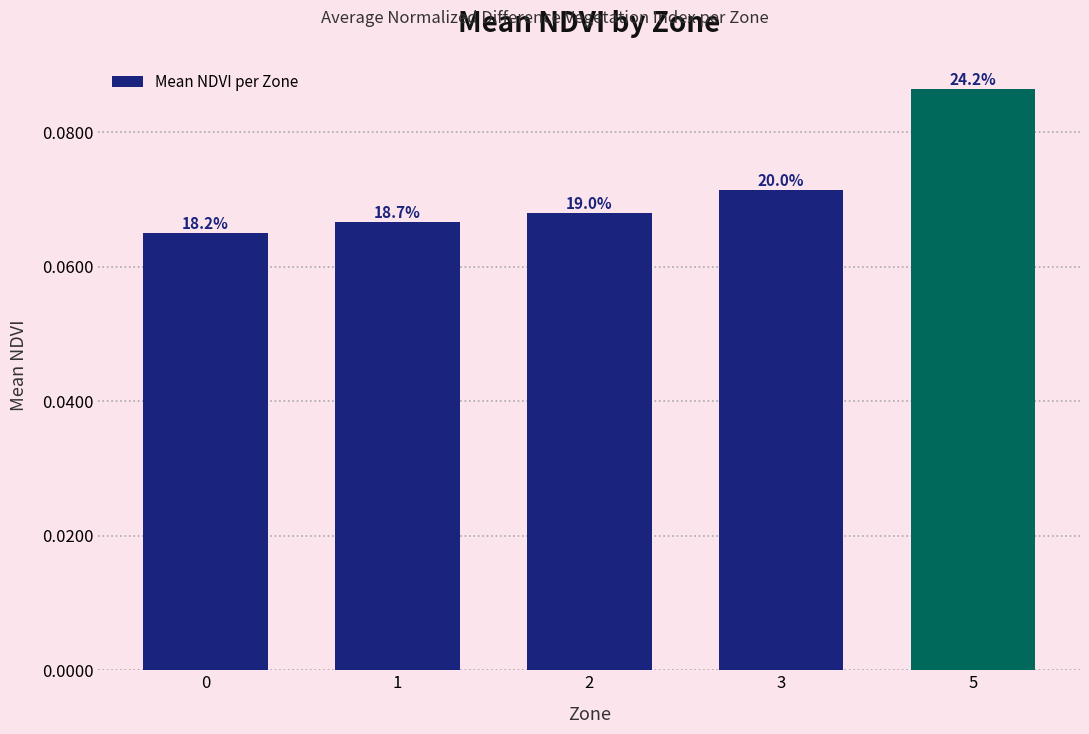

Rank the categories by value from highest to lowest.

5, 3, 2, 1, 0